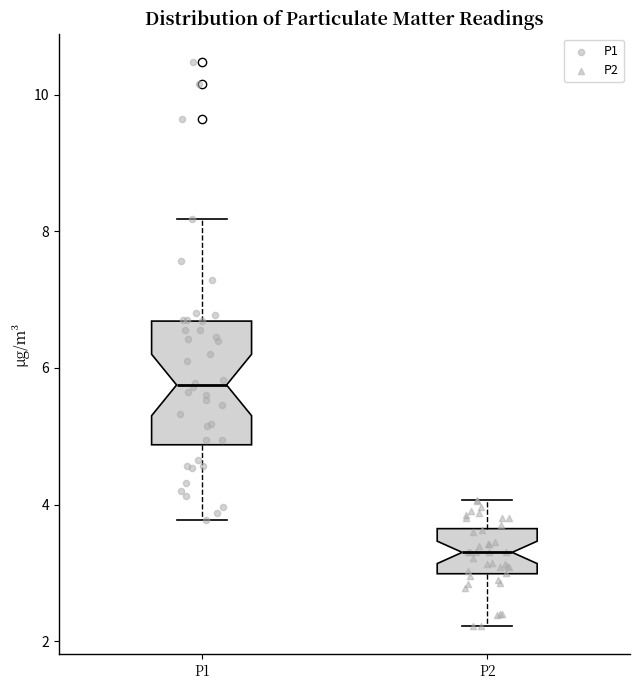

Comparing the boxes themselves (not the whiskers), which one is the tallest?

P1